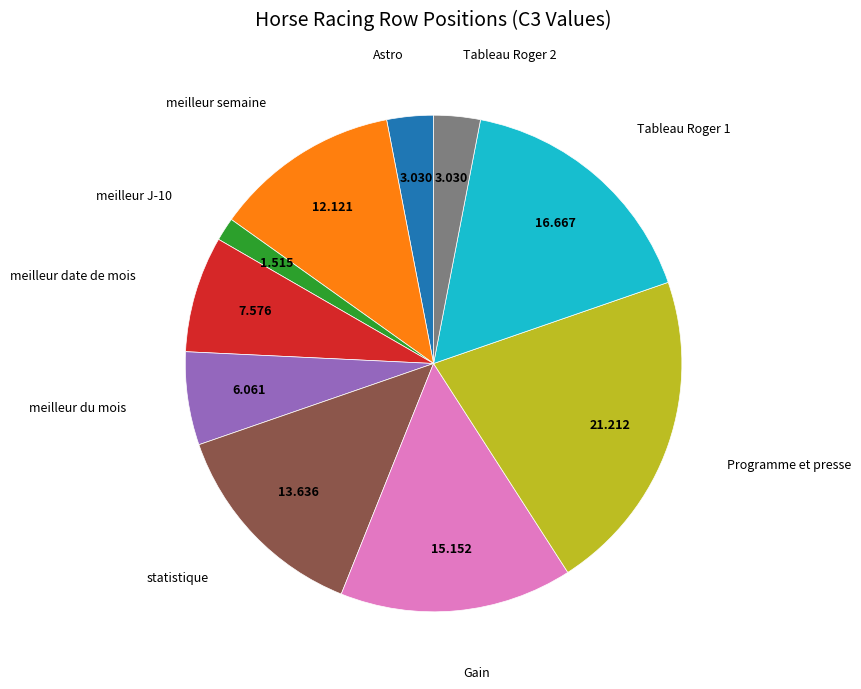

Is there any slice that represents more than half of the pie?

No